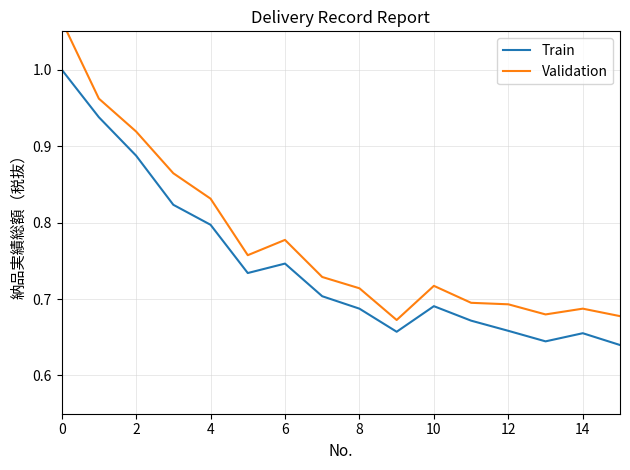

The value of Train at 10 is 0.7. True or false?

True